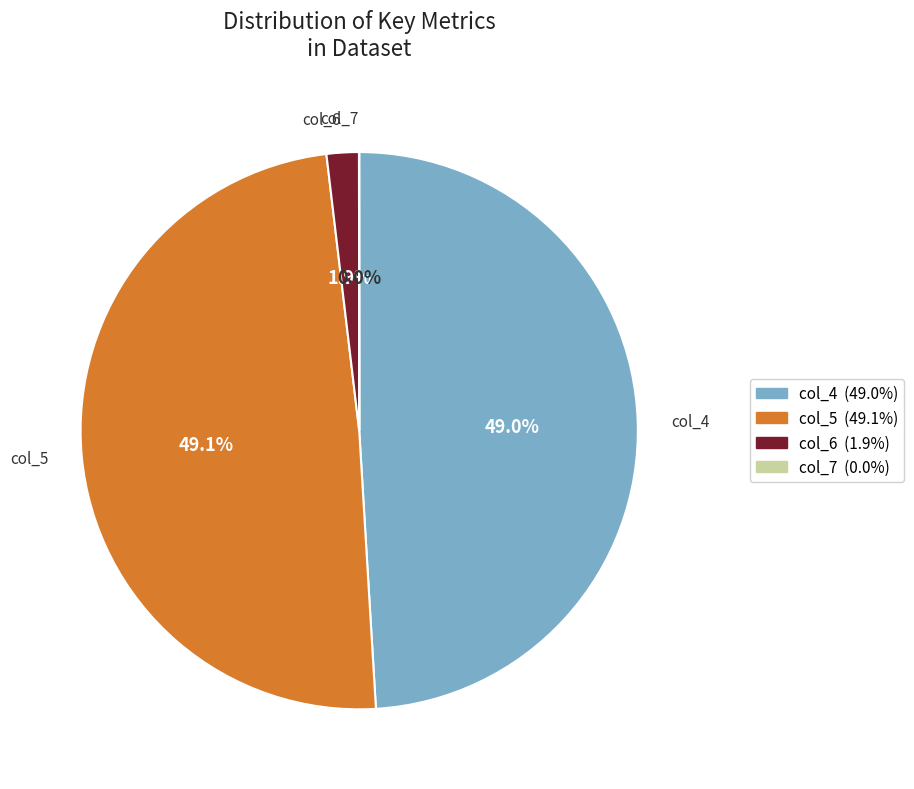

What percentage do col_4 and col_6 together represent?

50.9%